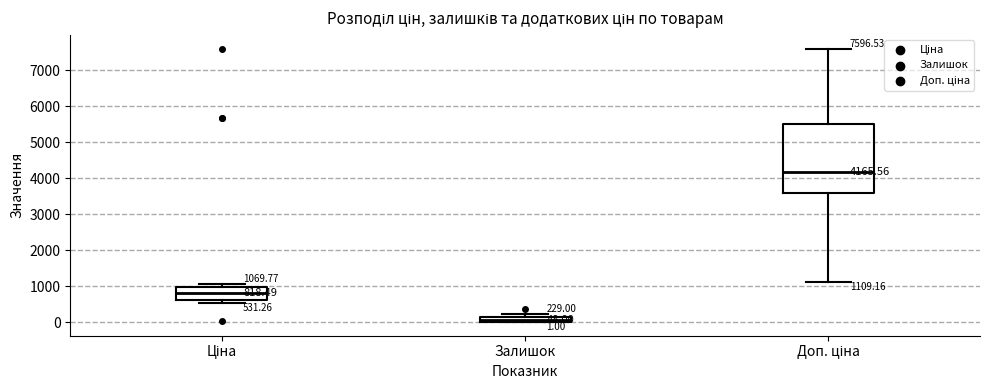

Which box is the tallest, from its lower edge to its upper edge?

Доп. ціна